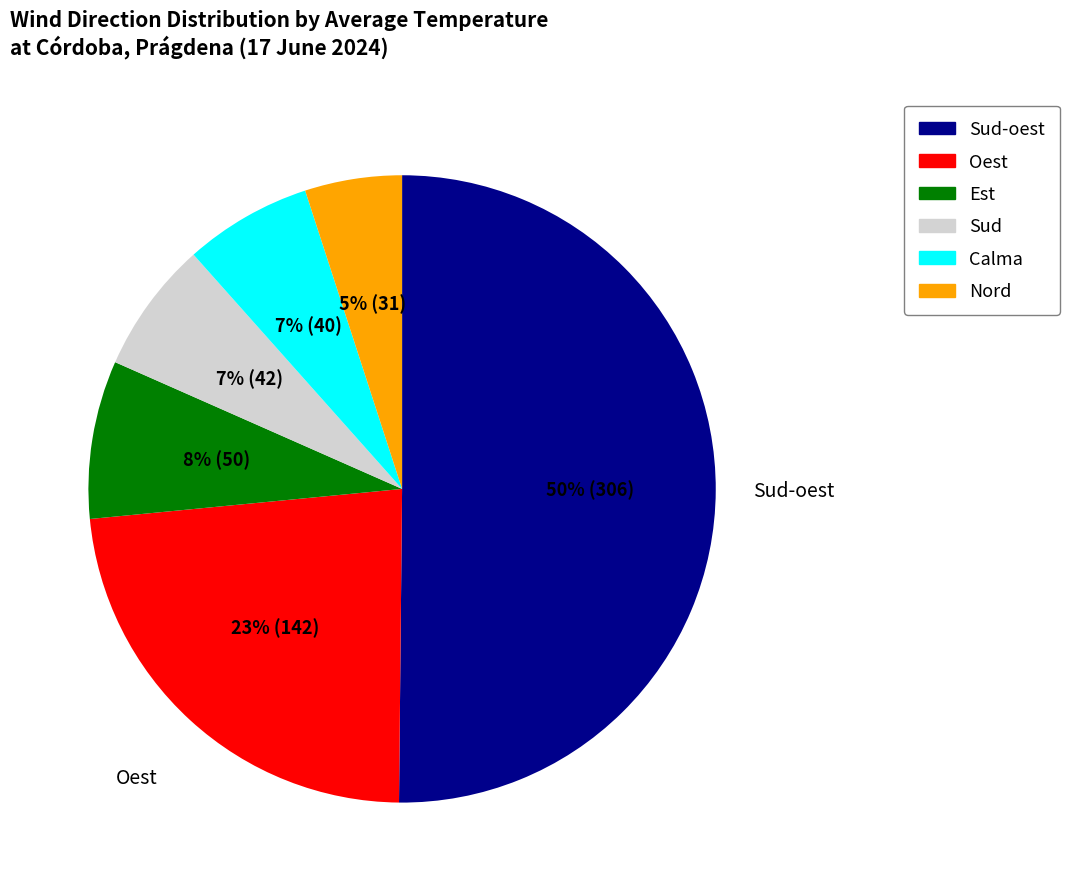

To the nearest percent, what is the difference between the largest and smallest slice percentages?

45%